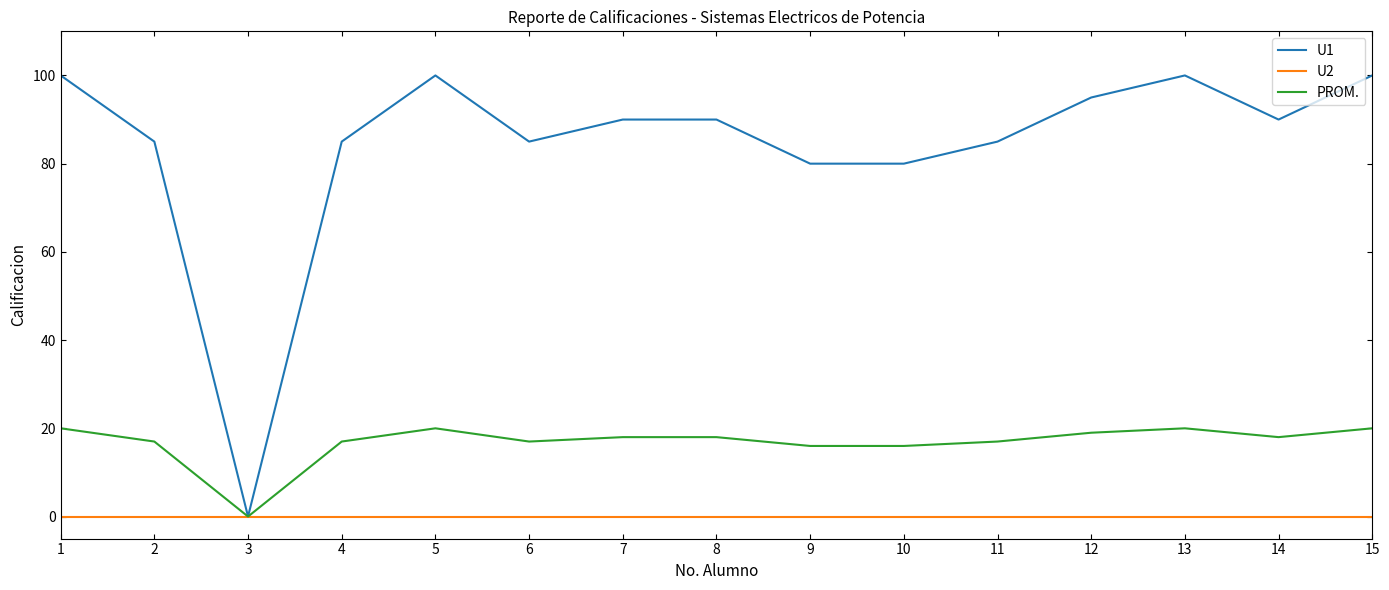

List the series in order of their peak value, highest first.

U1, PROM., U2